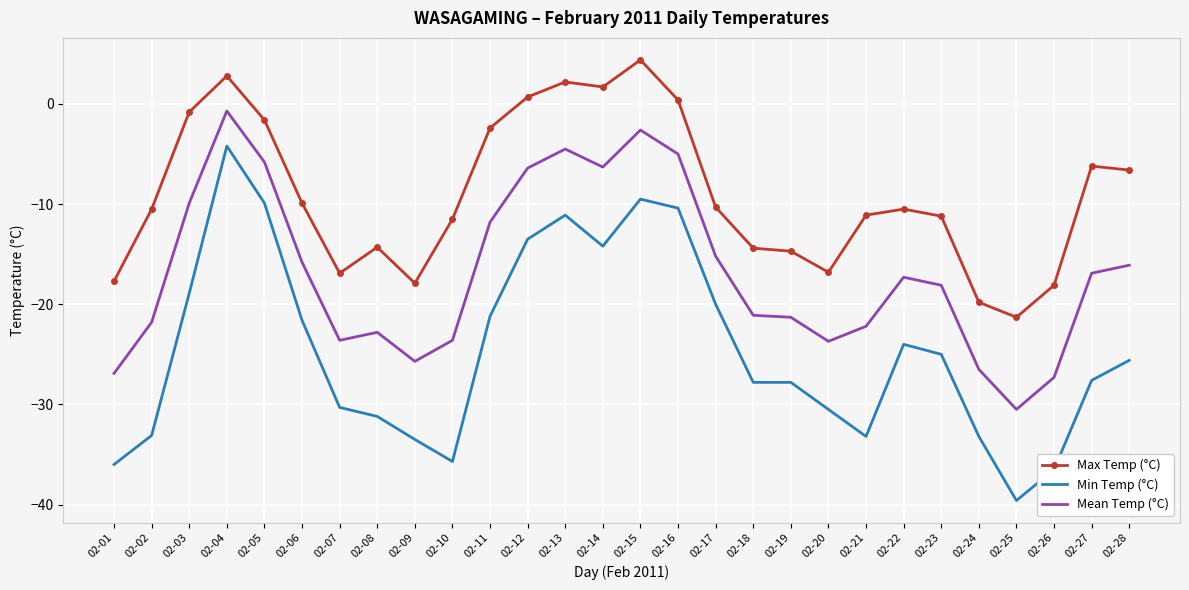

What is the smallest value displayed?

-39.6